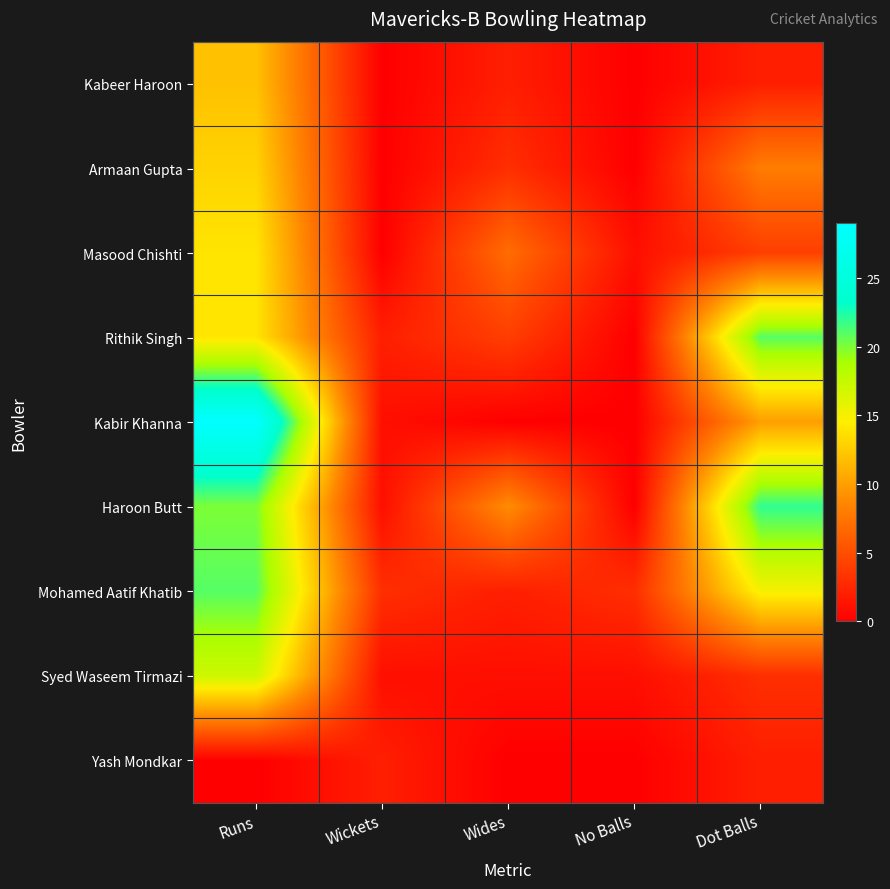

What is the total value across all series at Dot Balls?

87